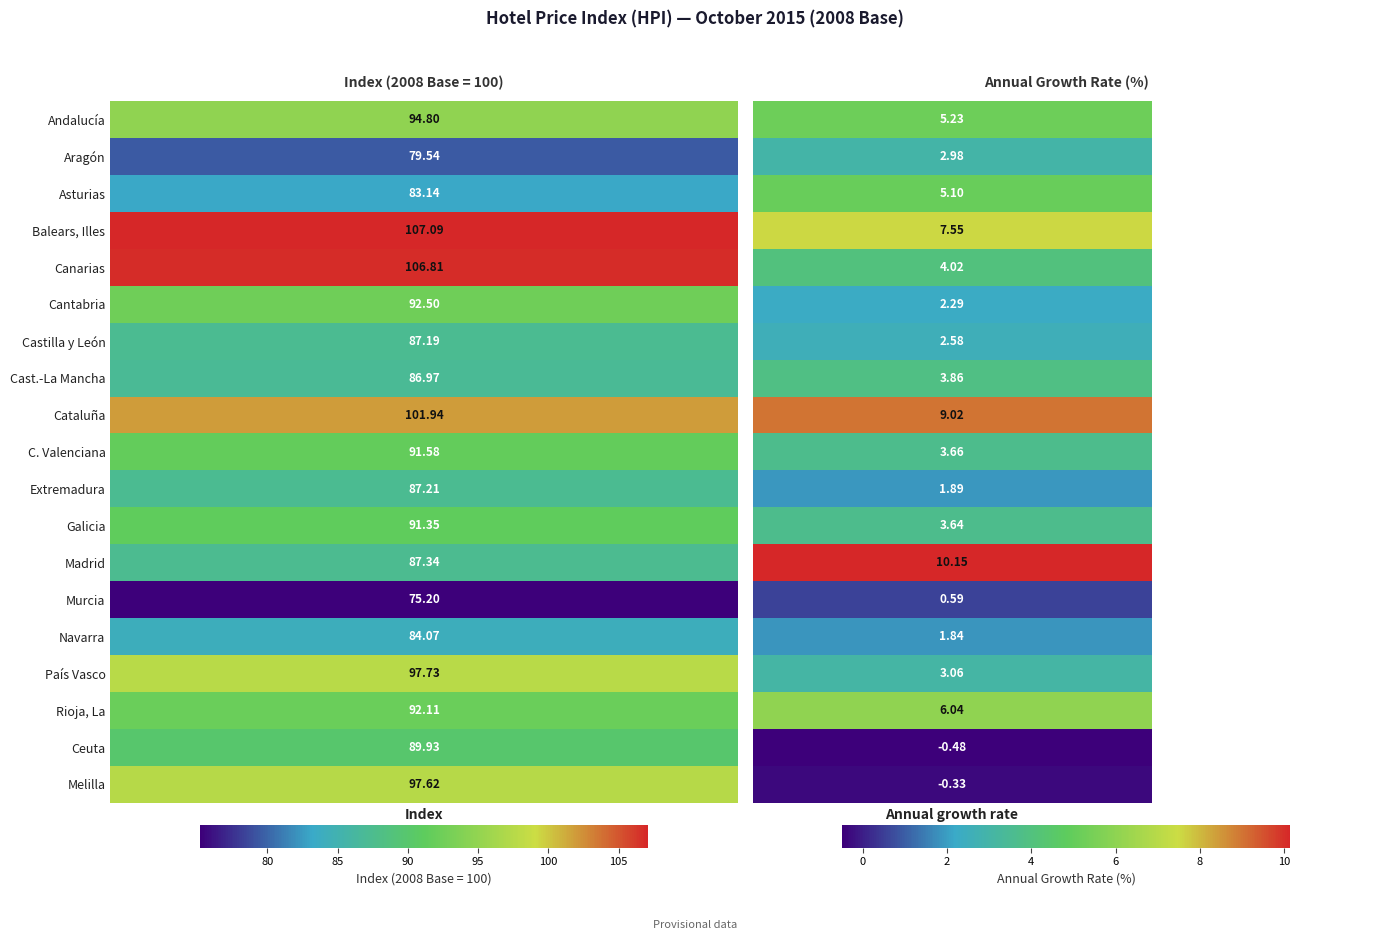

What is the highest value of the Asturias series?

83.1